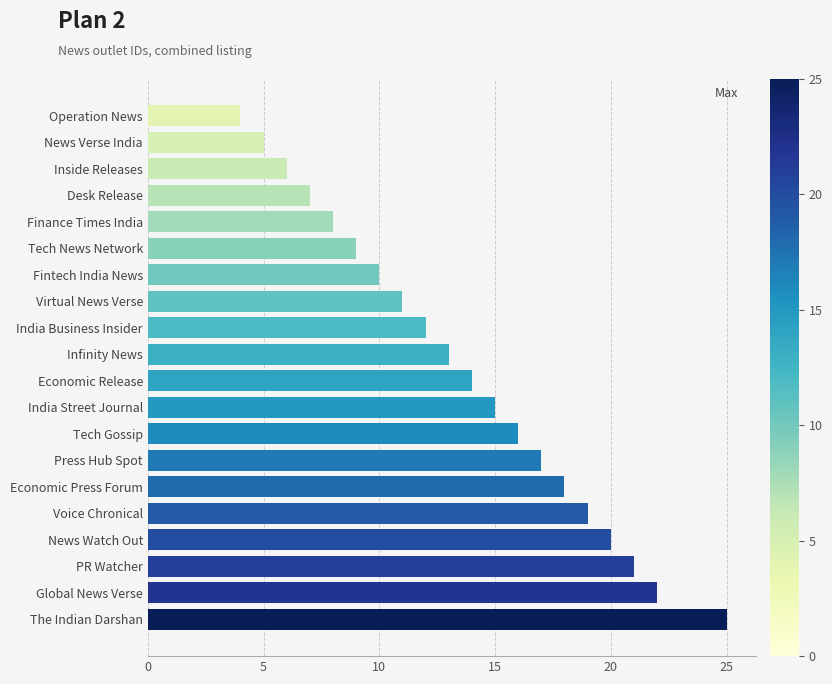

Which category has the highest value across all series?

The Indian Darshan